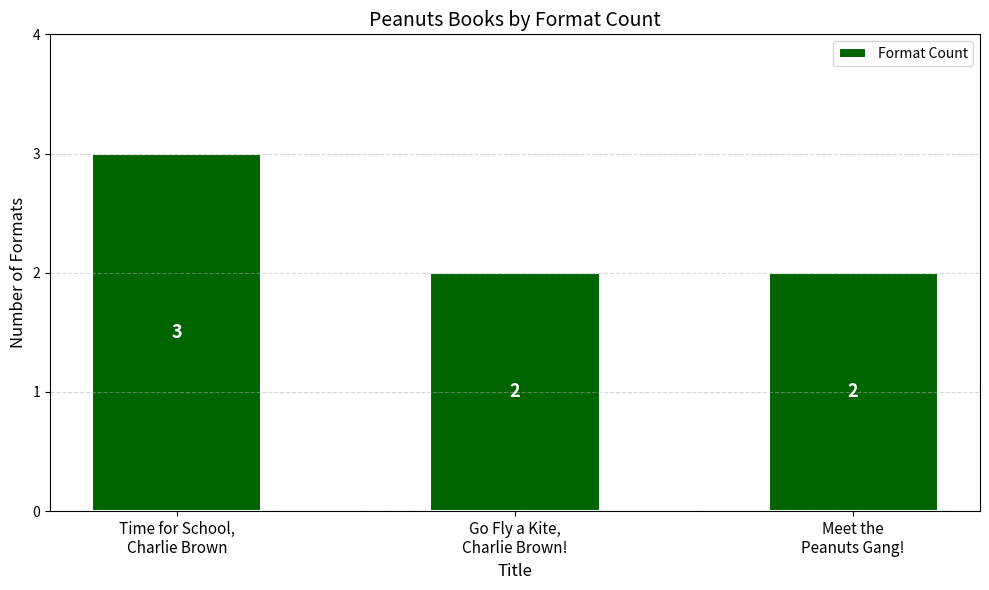

Reading right to left, extract all data points from this chart.

Meet the
Peanuts Gang!=2	Go Fly a Kite,
Charlie Brown!=2	Time for School,
Charlie Brown=3